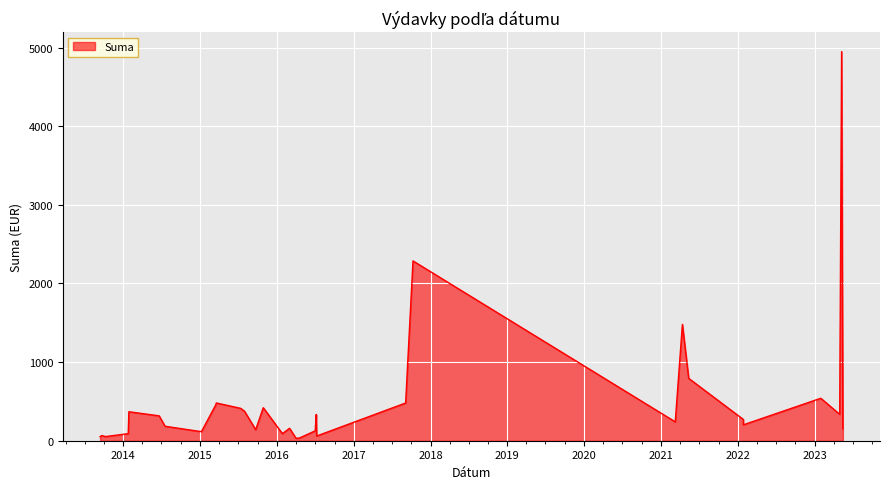

Approximately how many times larger is the value at 2014-07-18 compared to 2016-07-01?

1.5